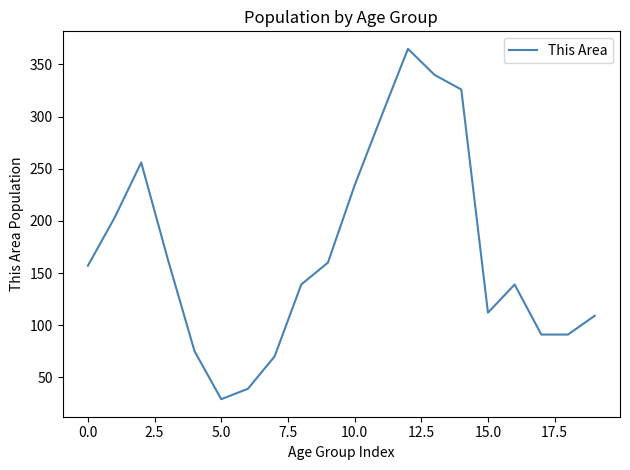

Does the chart have visible grid lines?

No